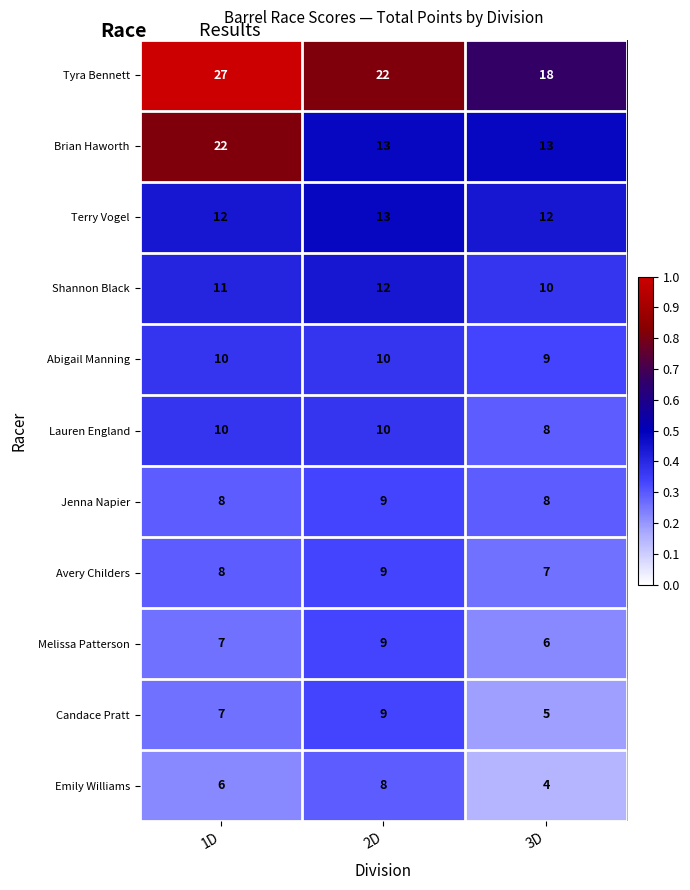

The Candace Pratt series shows 10 at 1D. True or false?

False